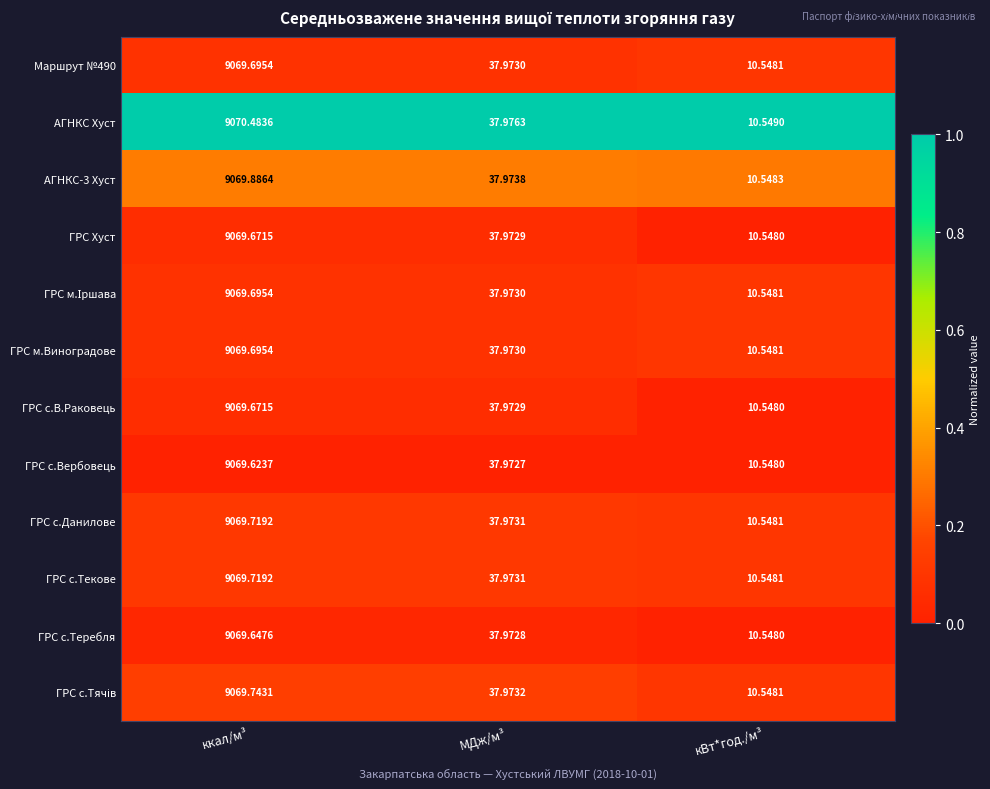

Which series has the largest range (max minus min)?

АГНКС Хуст